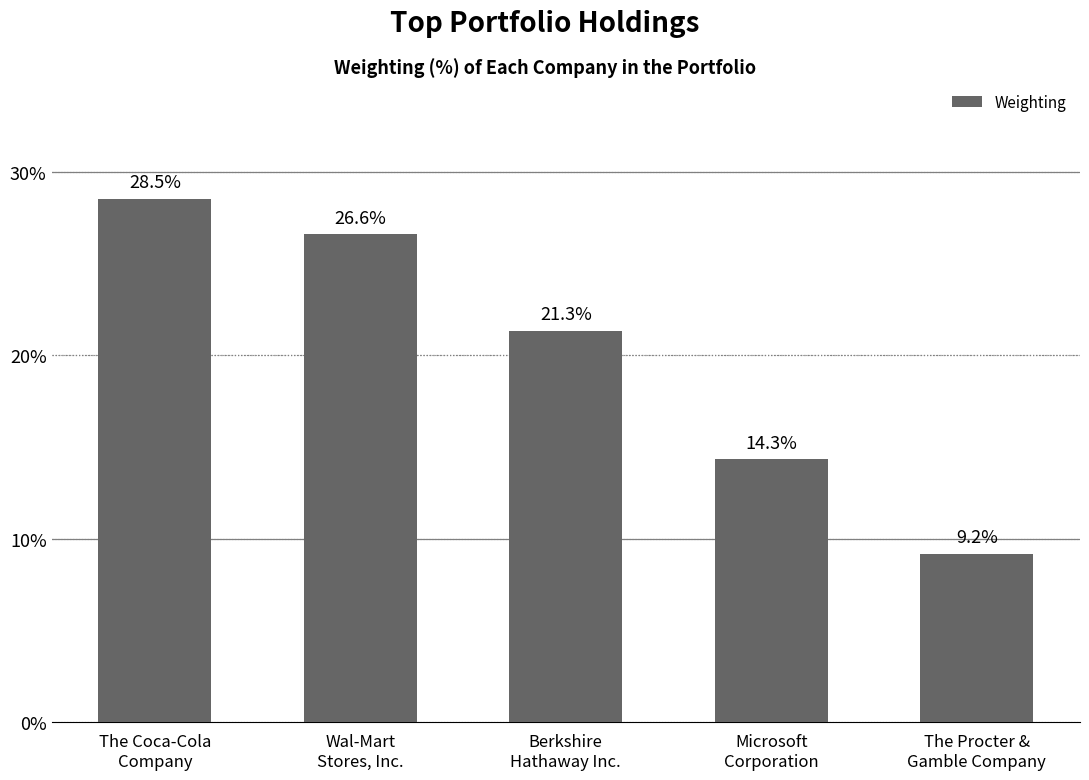

Reading right to left, transcribe all the data shown in this chart.

The Procter &
Gamble Company=9.2	Microsoft
Corporation=14.3	Berkshire
Hathaway Inc.=21.3	Wal-Mart
Stores, Inc.=26.6	The Coca-Cola
Company=28.5